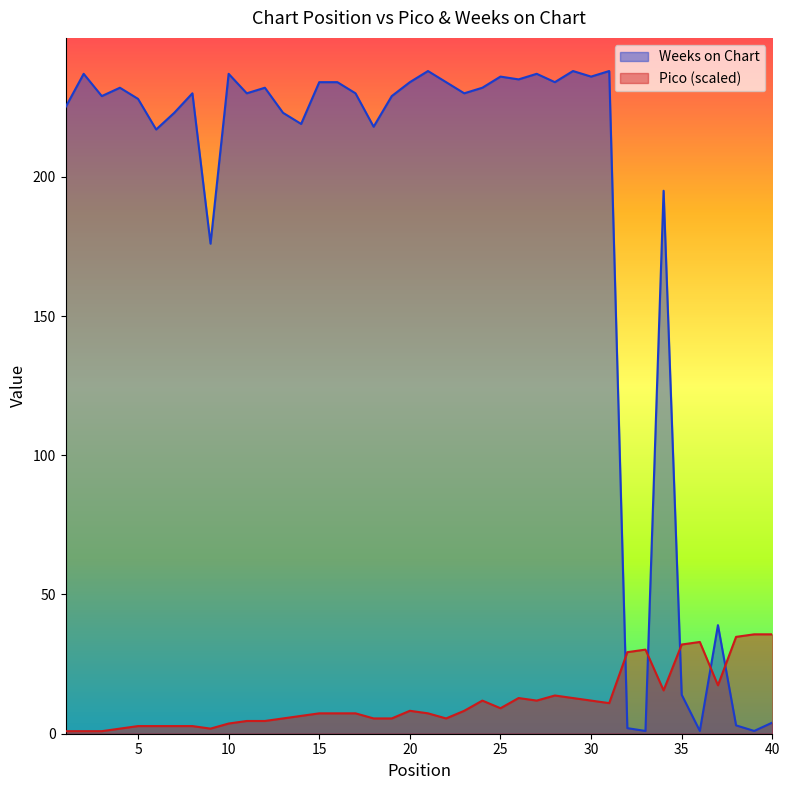

Which series ends up on top after the final intersection of Weeks on Chart and Pico?

Pico